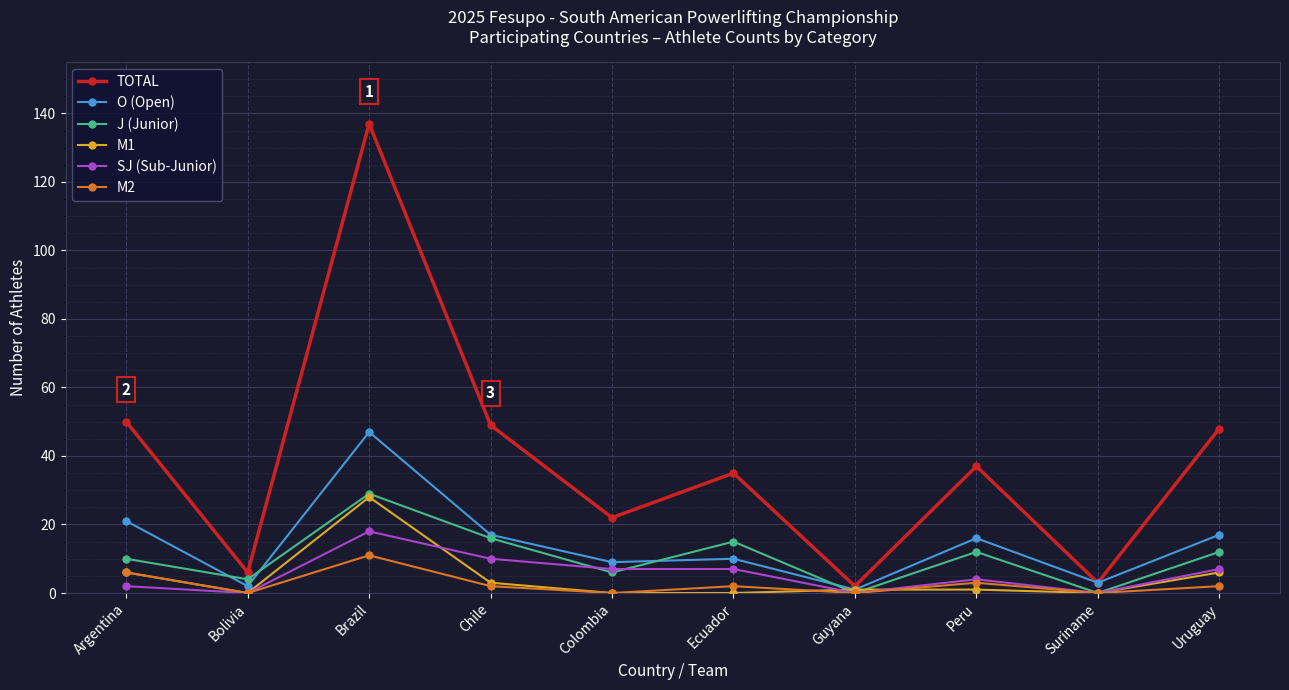

True or false: J (Junior) has more than 1 points higher than both neighbors.

True